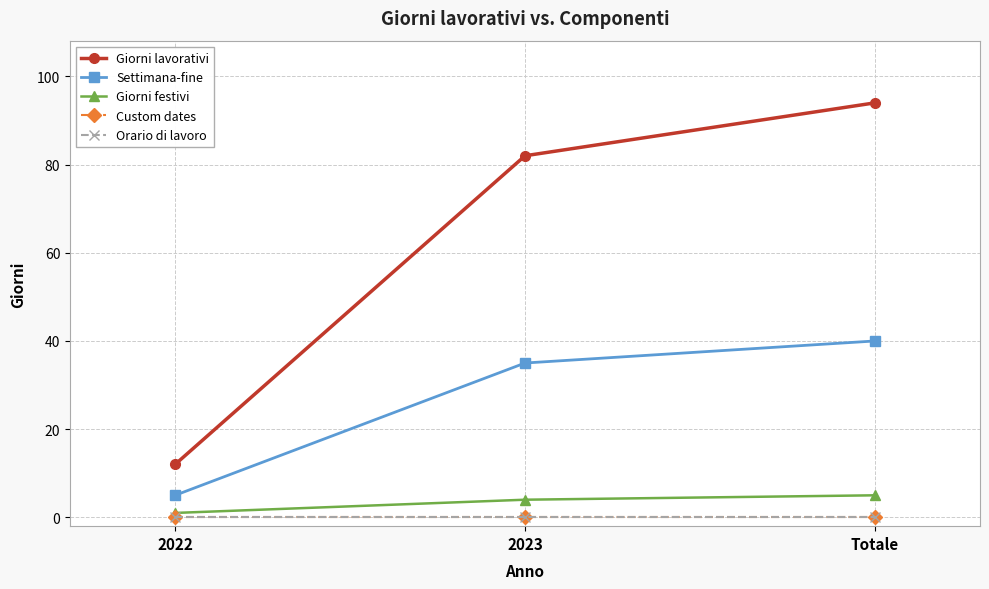

Is this an area chart (filled region under the line)?

No